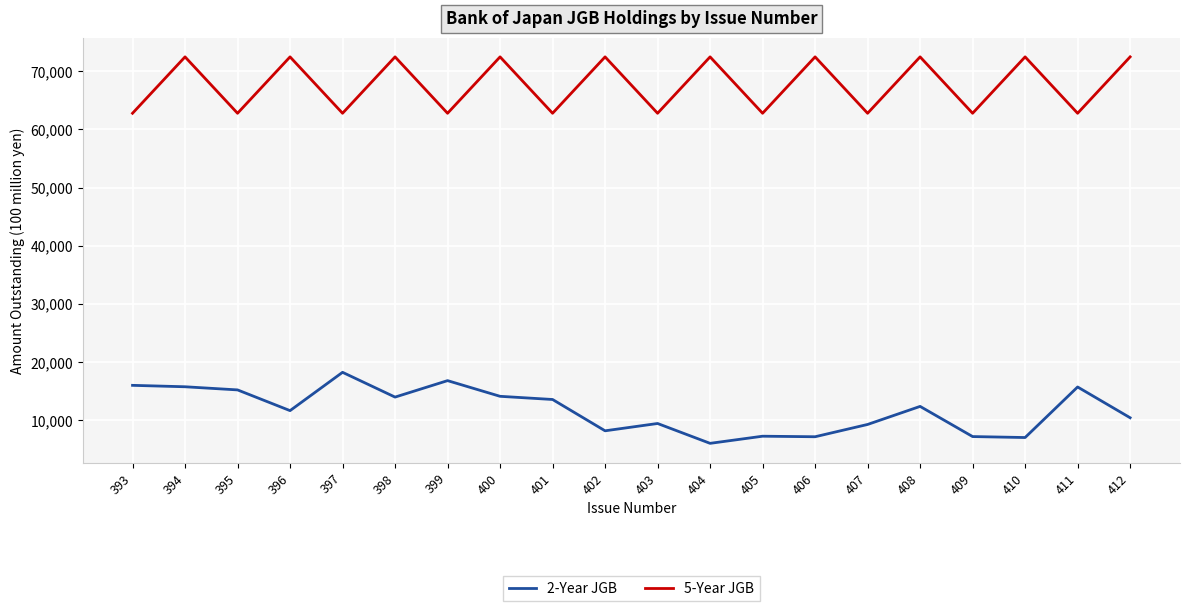

What is the difference between the 2-Year JGB values at 400 and 395?

1101